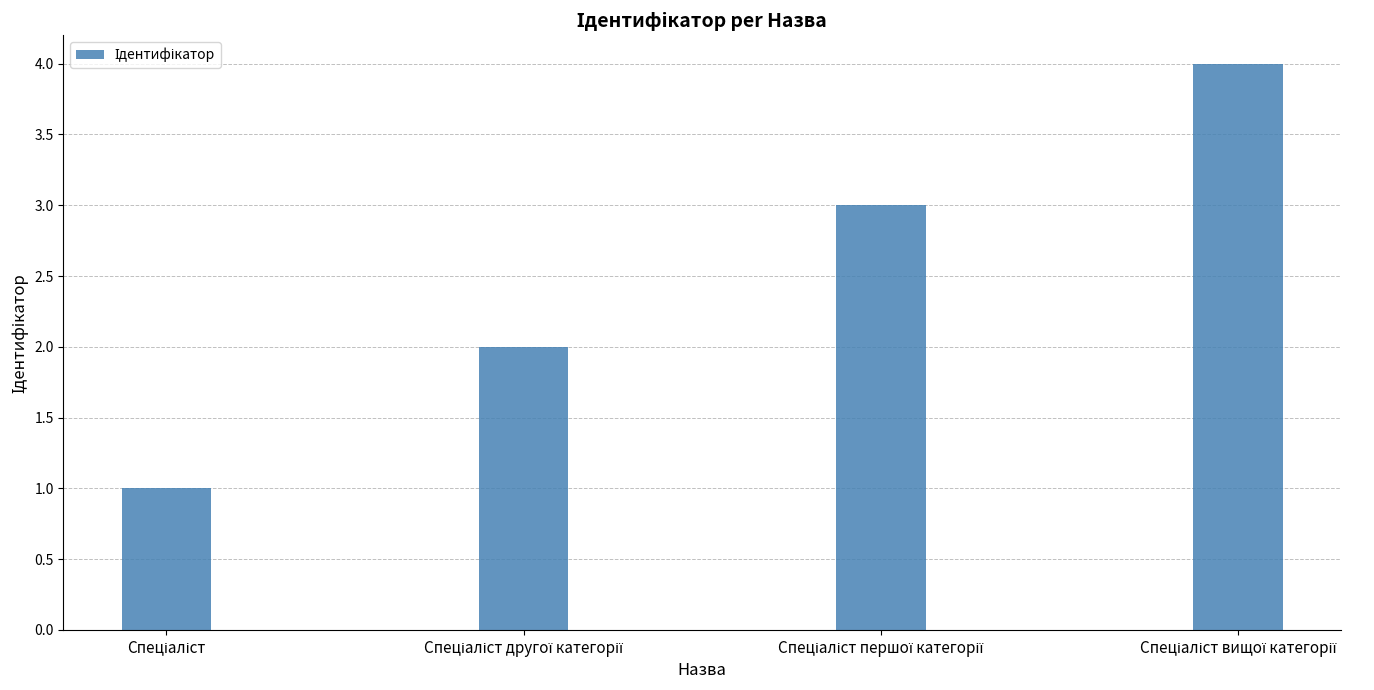

Are the bars horizontal?

No